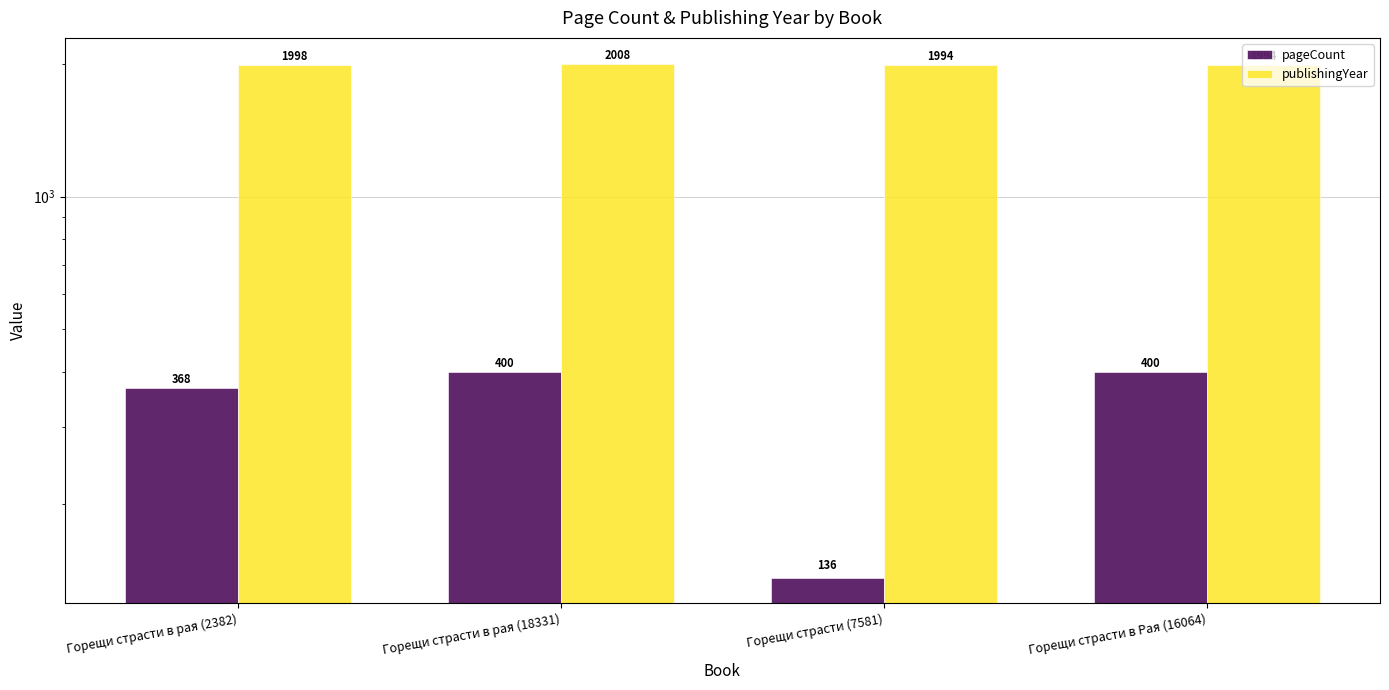

What is the label of the 4th bar from the right?

Горещи страсти в рая (2382)